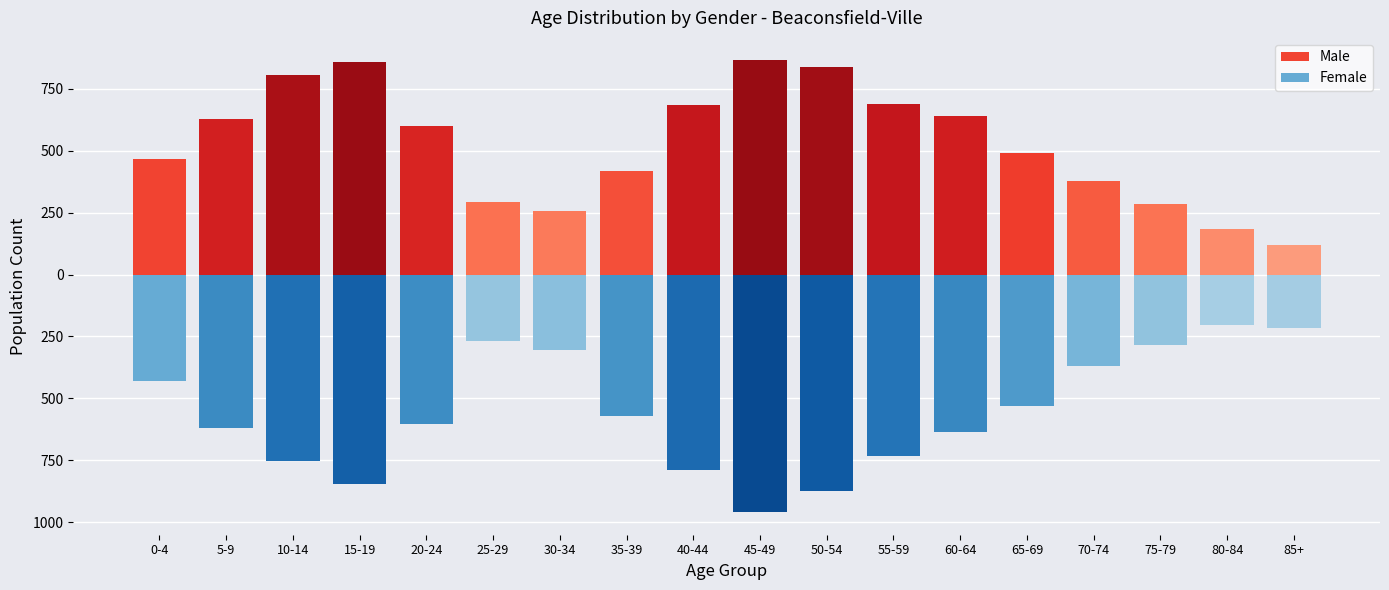

What is the sum of all Male values?

9510